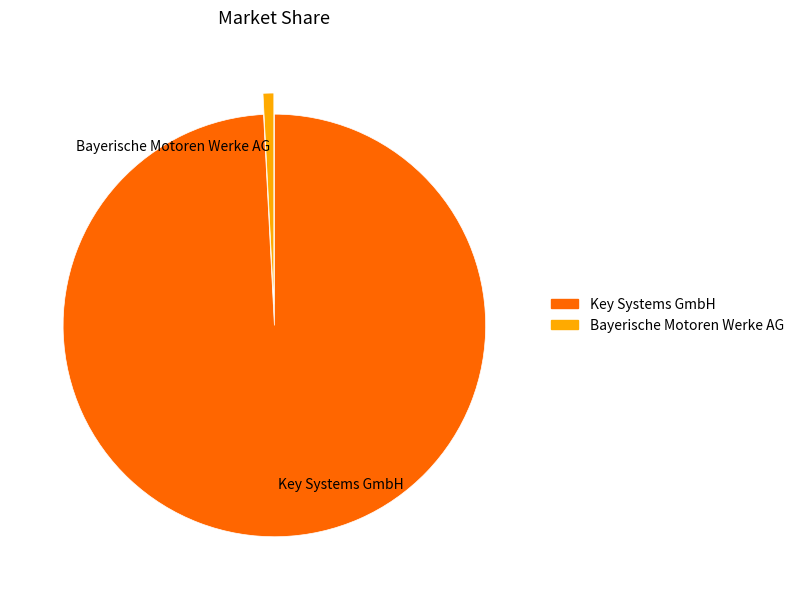

The Bayerische Motoren Werke AG slice represents 1% of the pie. True or false?

True